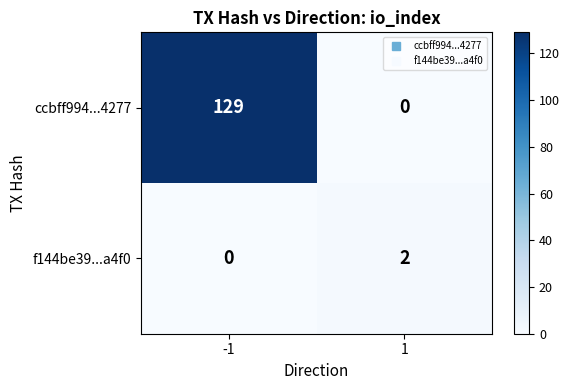

The value of ccbff994...4277 at 1 is 0. True or false?

True